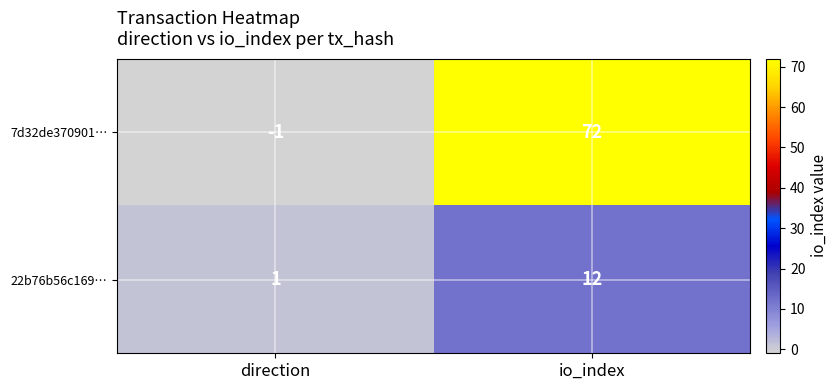

Reading left to right, extract all data points from this chart.

7d32de370901…: direction=-1	io_index=72
22b76b56c169…: direction=1	io_index=12